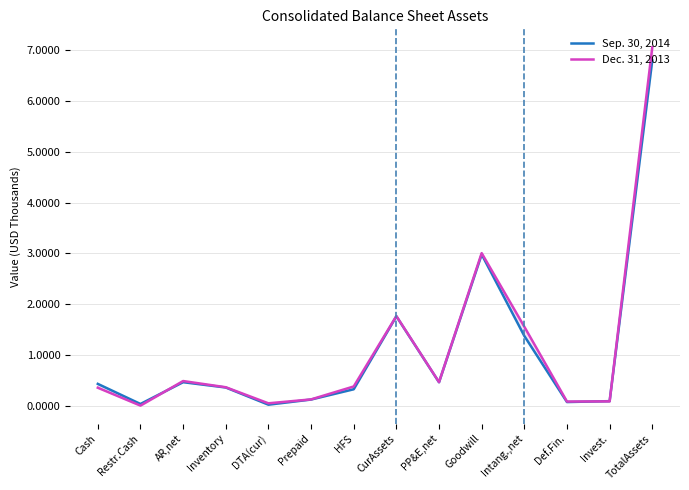

What value does the Sep. 30, 2014 series have at HFS?

0.3